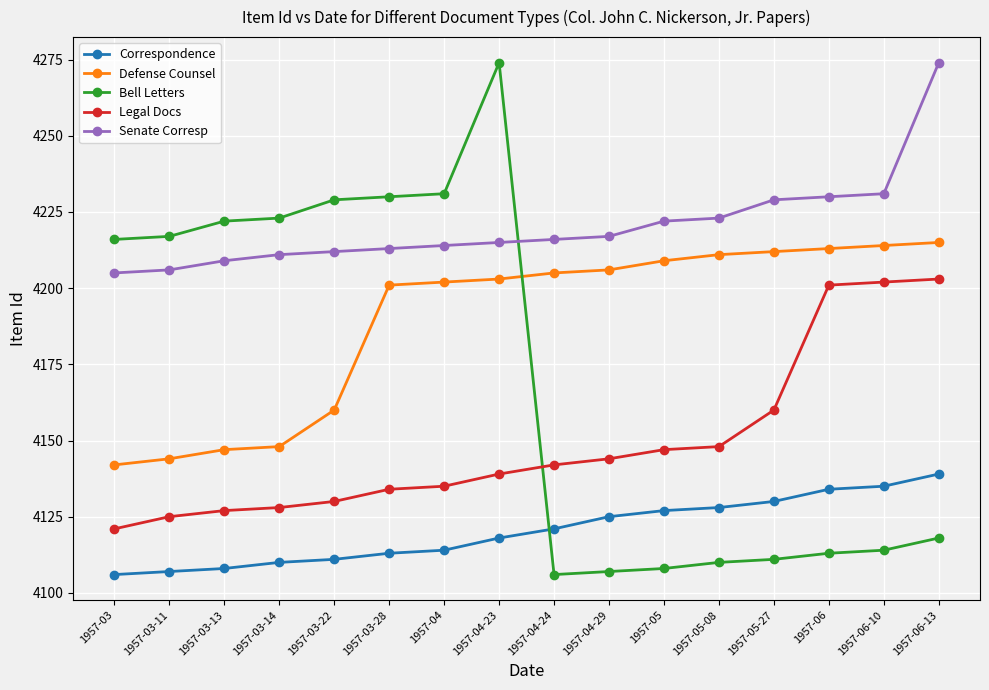

Which series has the widest spread of values?

Bell Letters